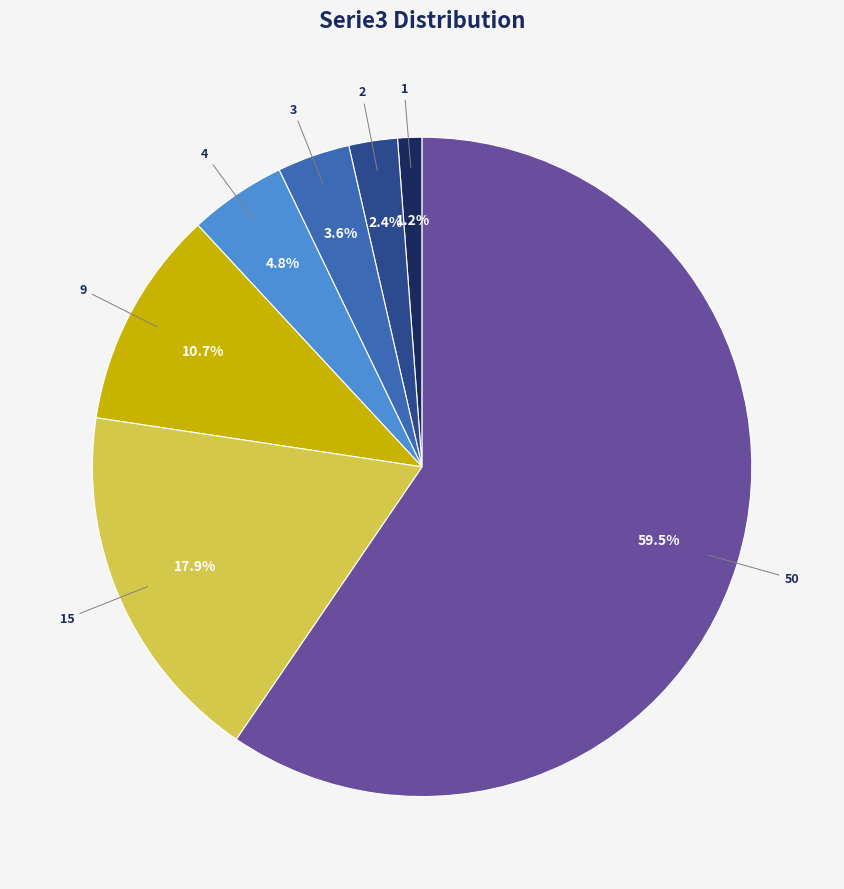

Does any single category account for the majority?

Yes